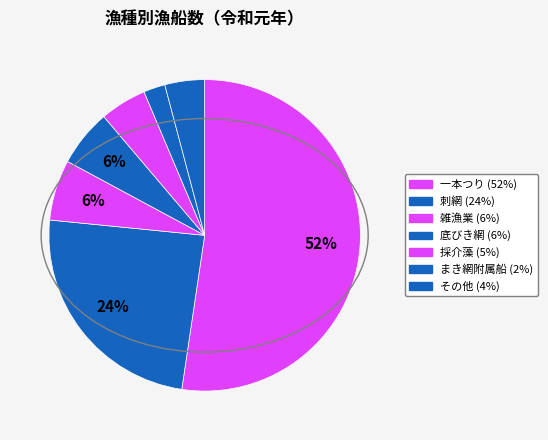

How many segments does this pie chart have?

7